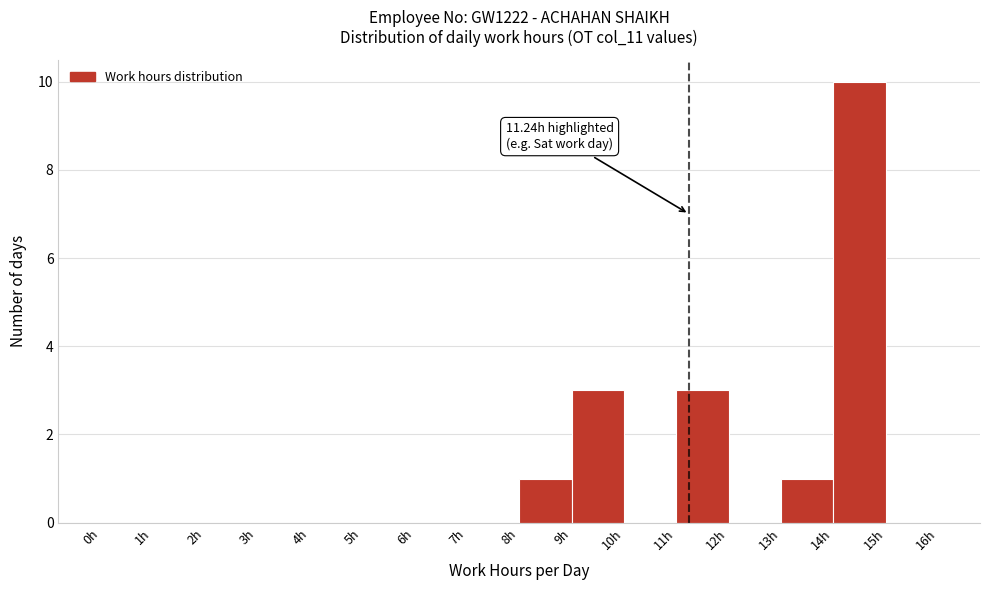

Which range on the x-axis has the tallest bar?

14 to 15